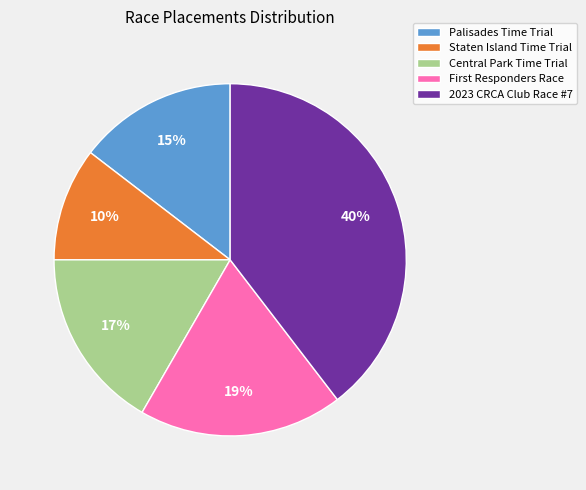

To the nearest percent, what is the average slice percentage?

20%